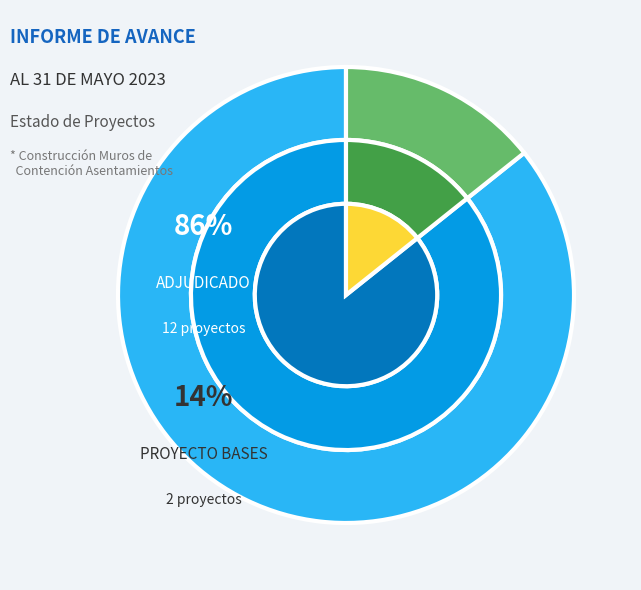

The ADJUDICADO slice represents 99% of the pie. True or false?

False